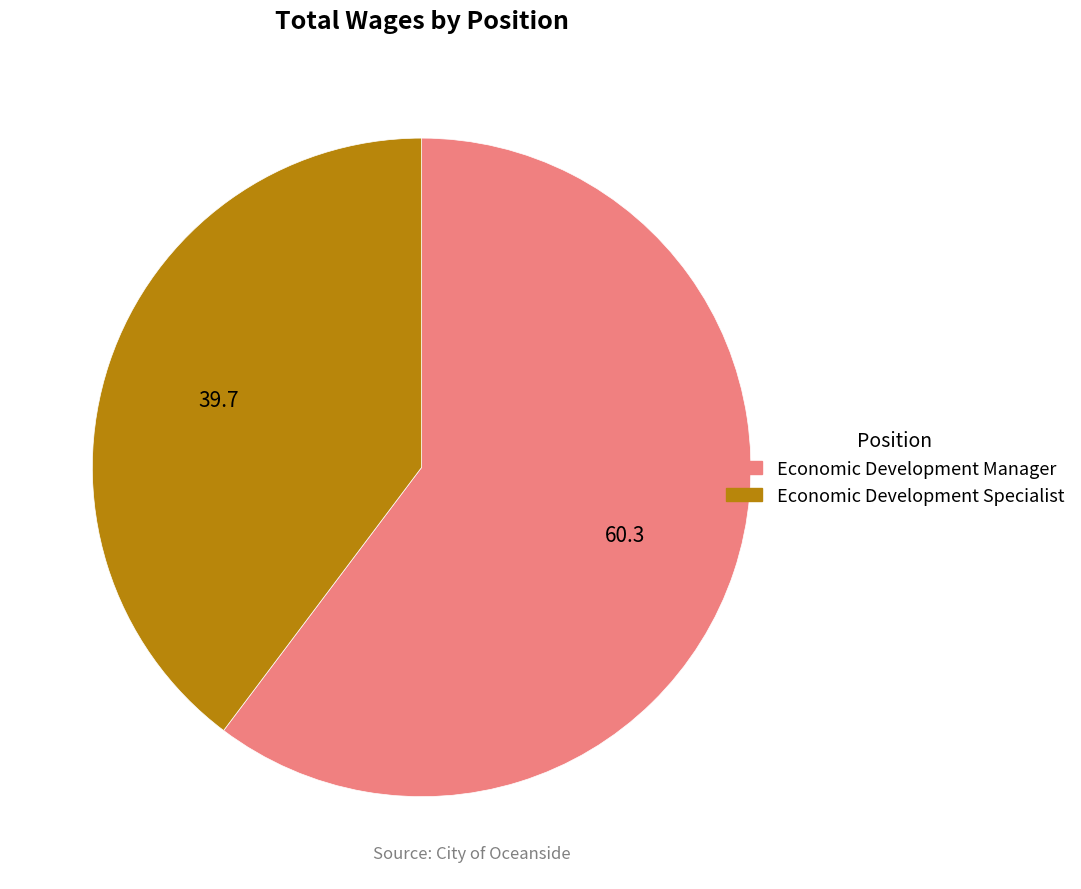

How many slices are in this pie chart?

2